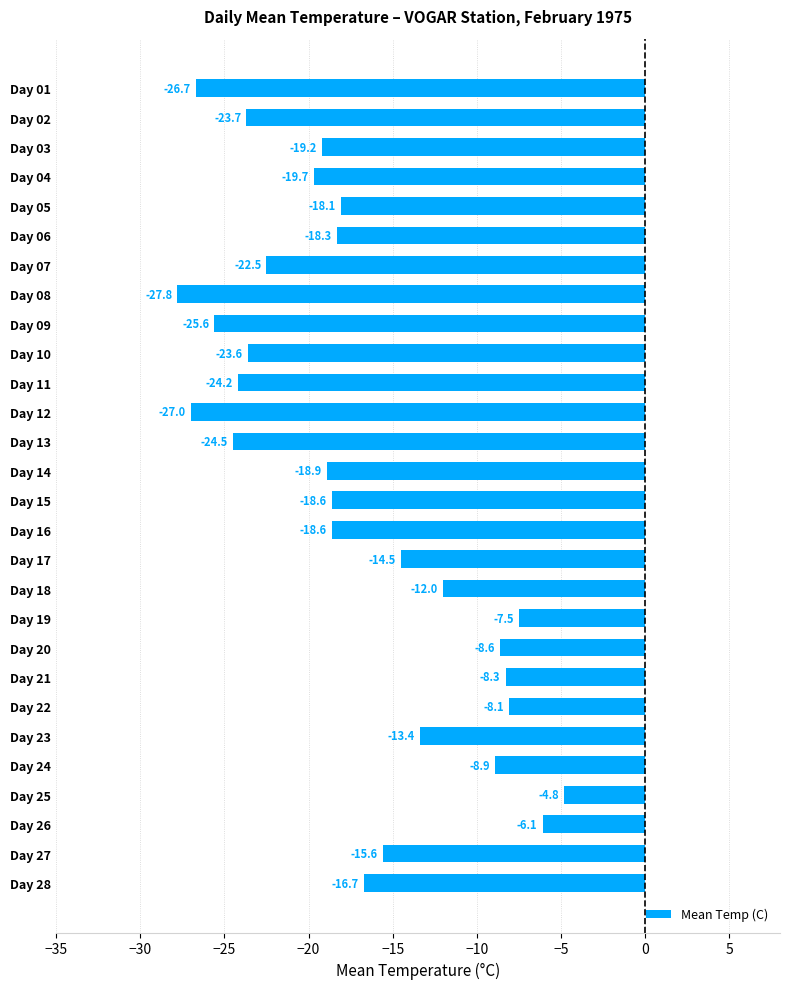

What is the sum of the values at Day 08 and Day 06?

-46.1